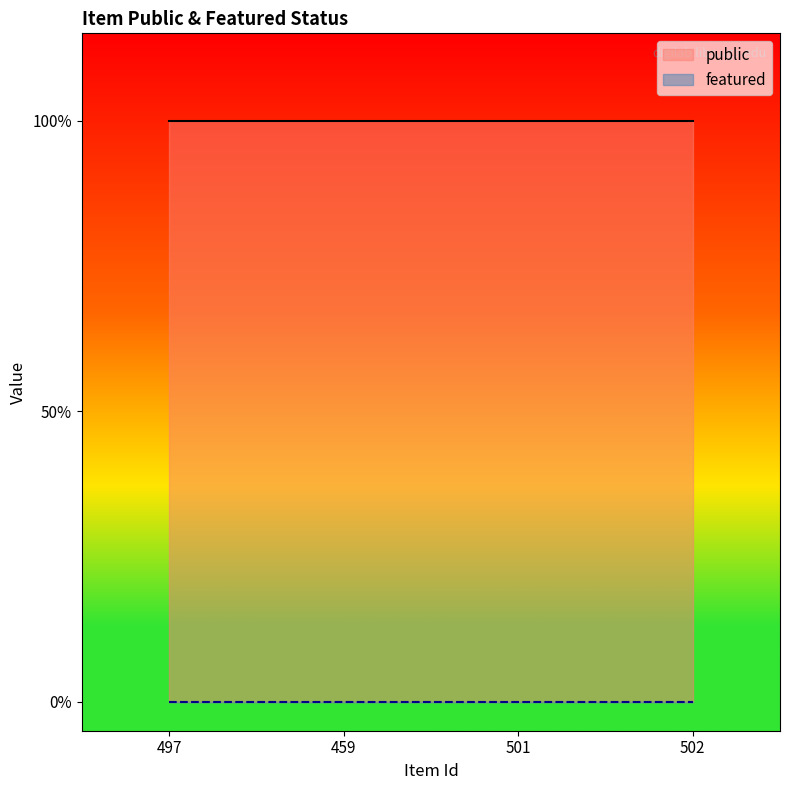

What is the highest value of the public series?

1